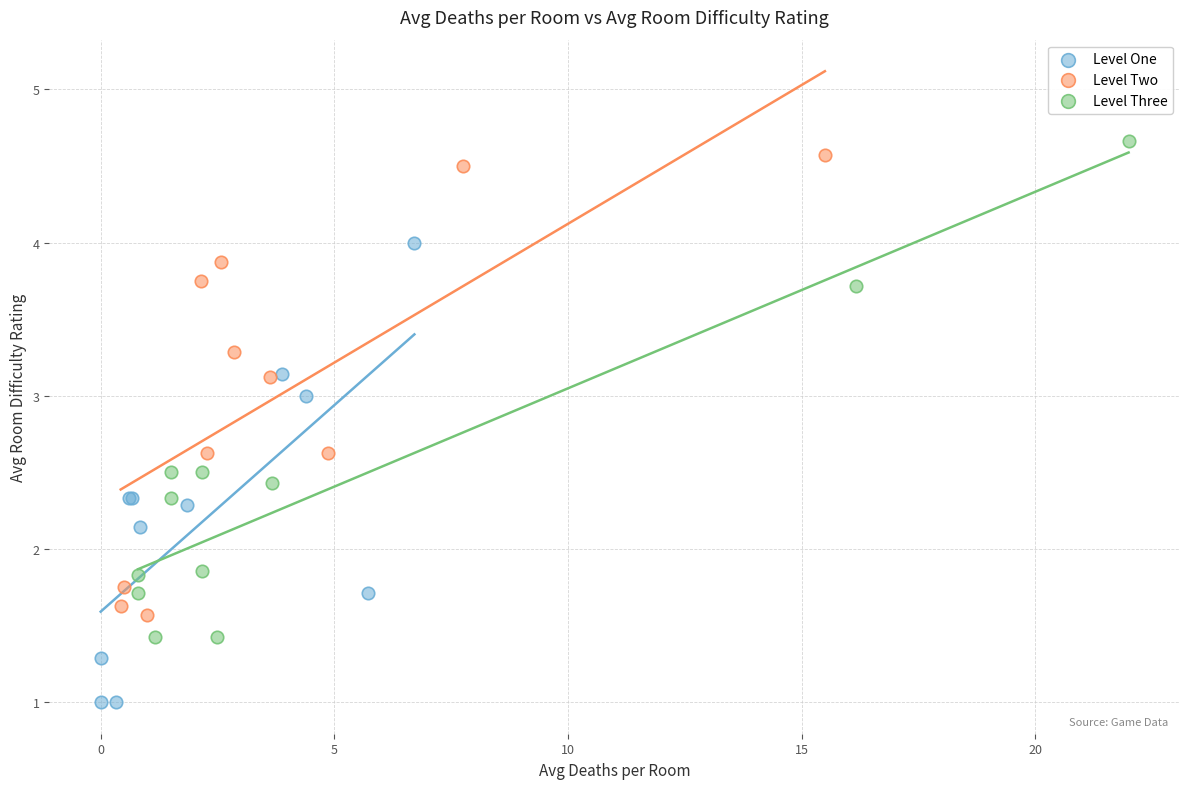

What are all the series names shown in the legend?

Level One, Level Two, Level Three